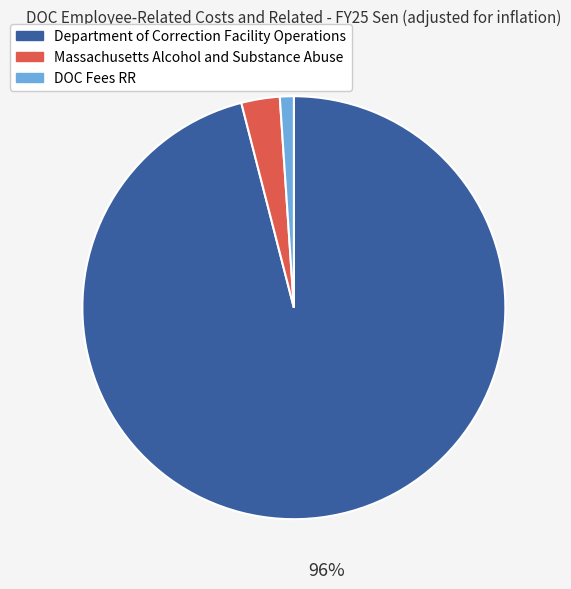

Which has a higher value, DOC Fees RR or Department of Correction Facility Operations?

Department of Correction Facility Operations